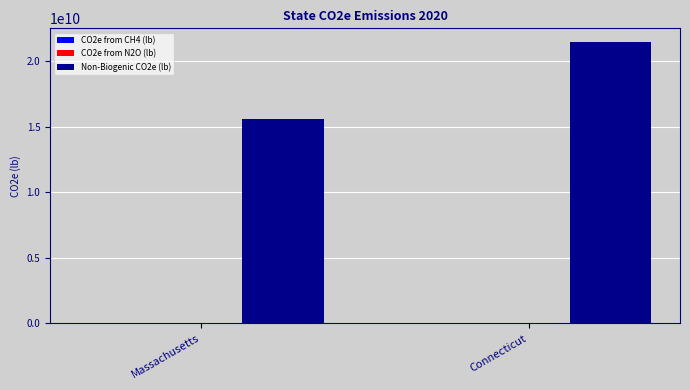

True or false: Non-Biogenic CO2e (lb) has a value of 24870489044.4 at Massachusetts.

False